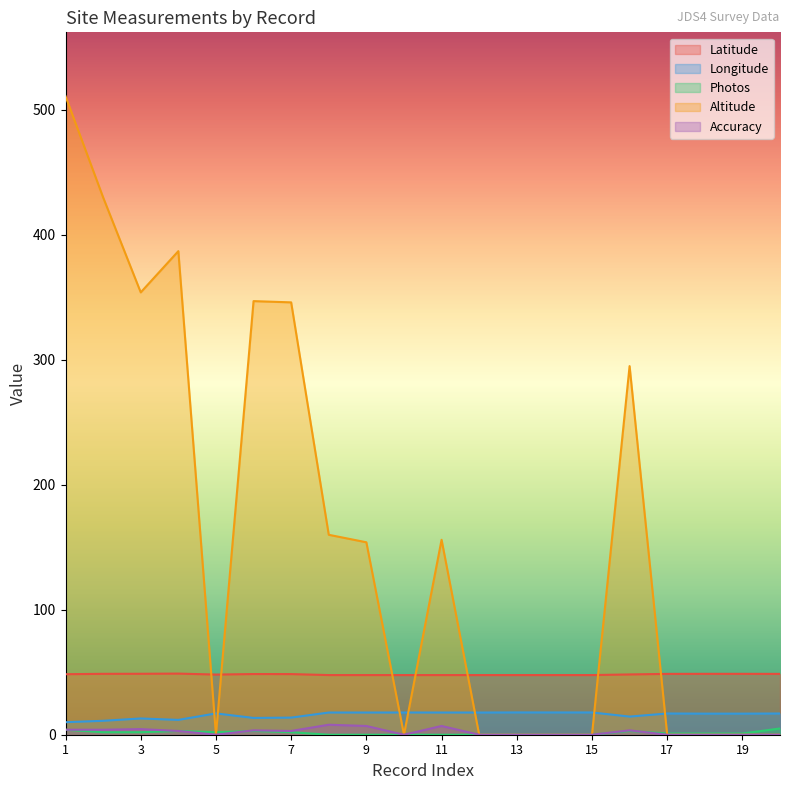

Is it true that Accuracy equals 4.1 at 12?

False